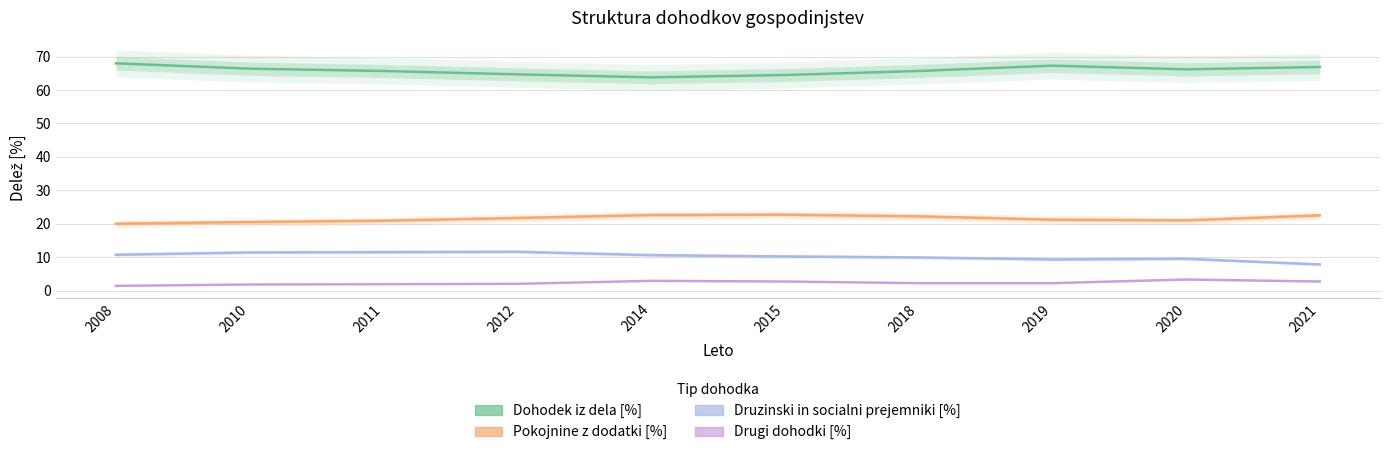

Rank the series at 2012 from lowest to highest value.

Drugi dohodki [%], Druzinski in socialni prejemniki [%], Pokojnine z dodatki [%], Dohodek iz dela [%]